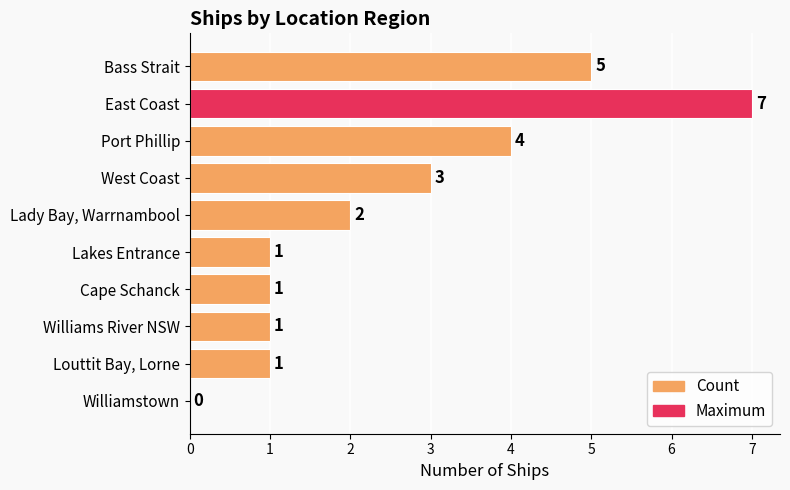

Which has a higher value, Port Phillip or Lakes Entrance?

Port Phillip